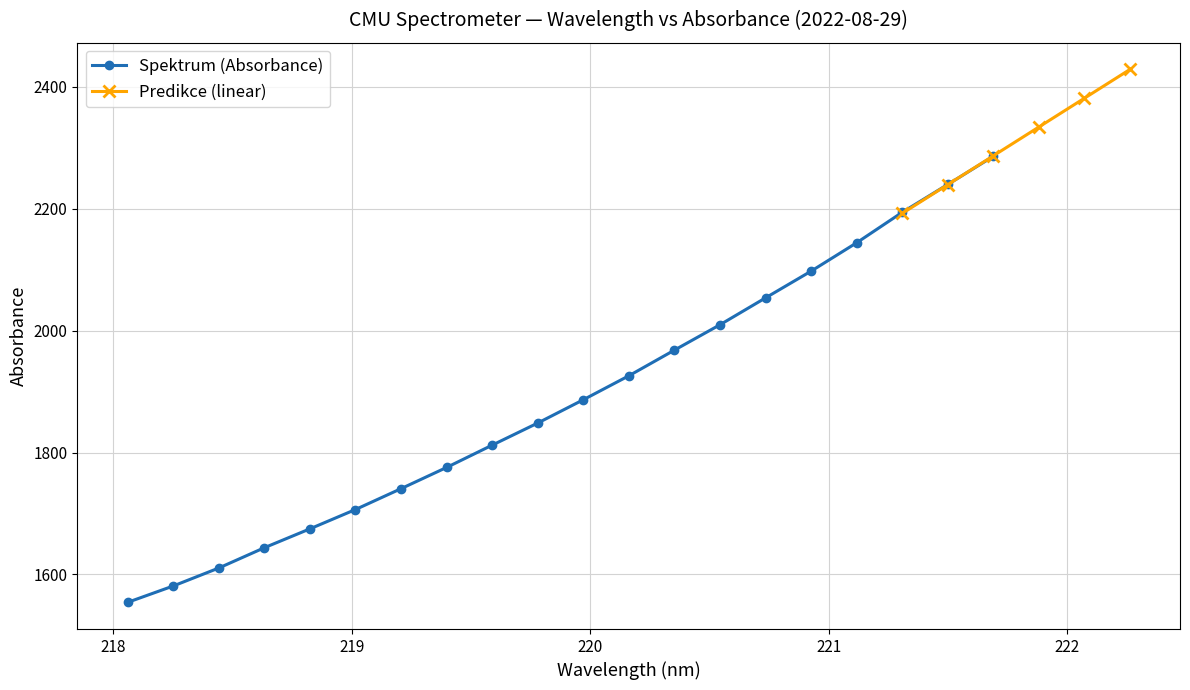

What is the difference between the values at 218.442 and 219.9712?

276.0